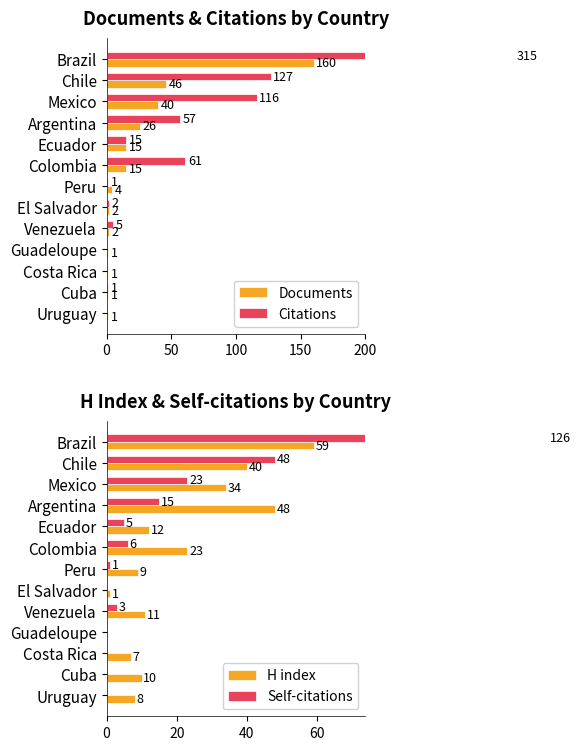

The value of H index at Brazil is 25. True or false?

False